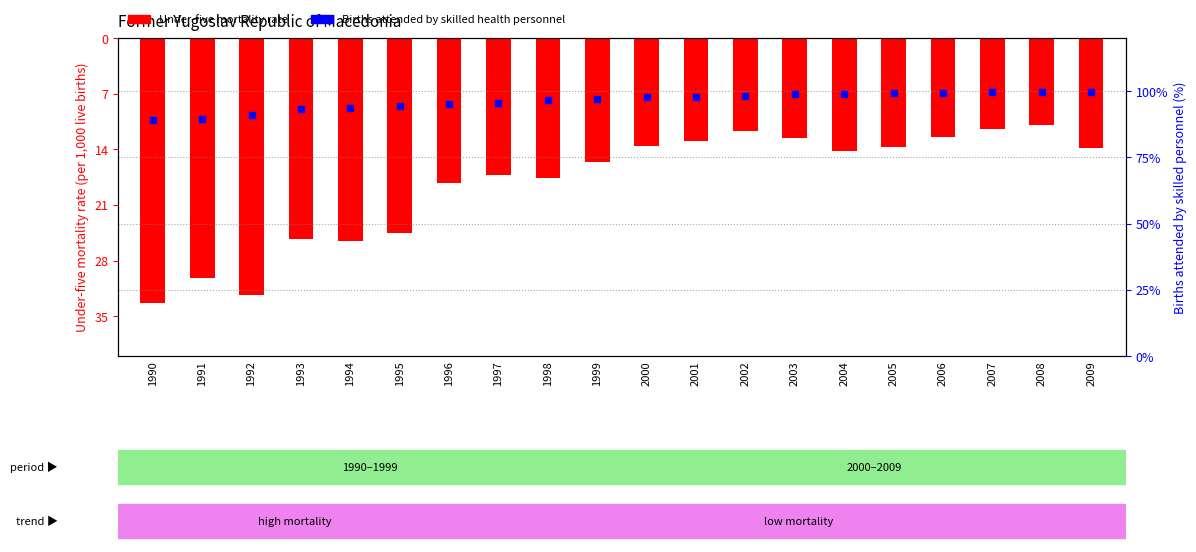

At which category is the sum across all series the highest?

2008